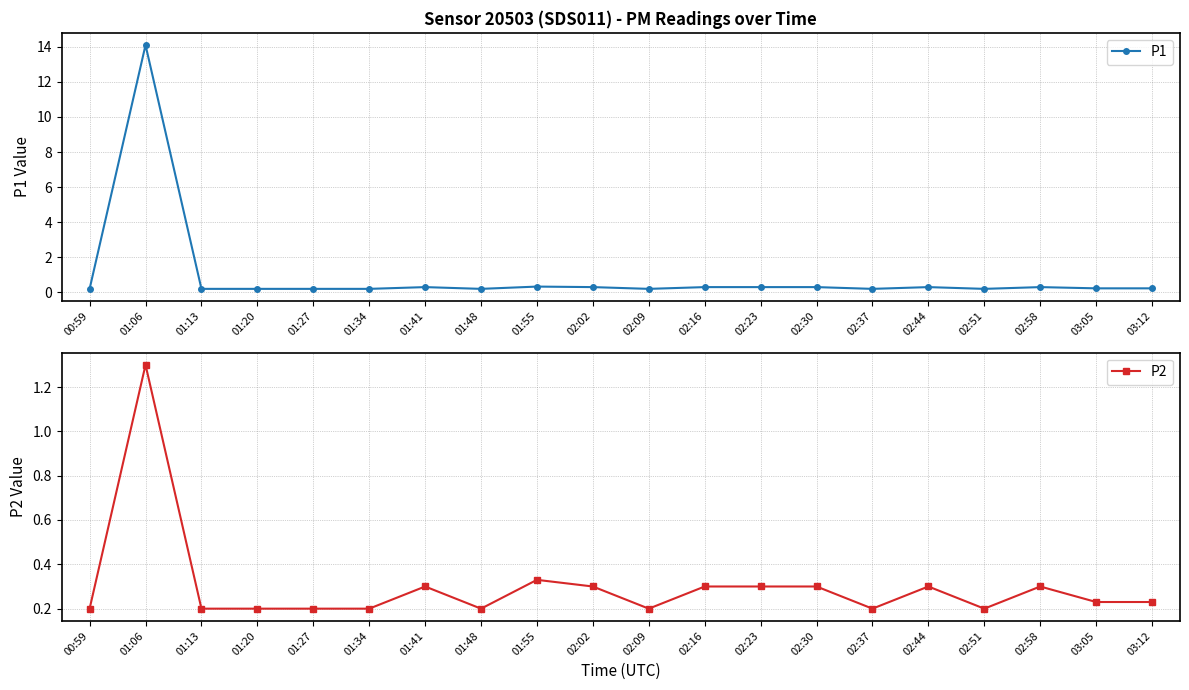

Rank the series by their maximum value, from highest to lowest.

P1, P2